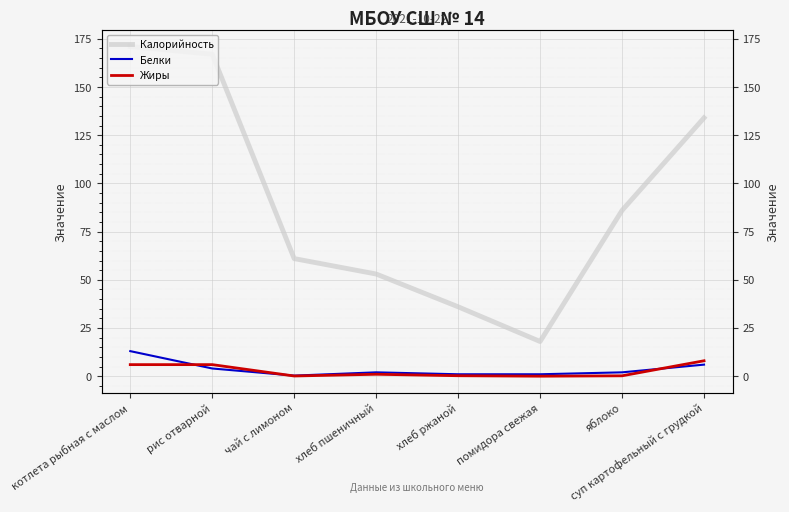

Which series changed the most between хлеб пшеничный and хлеб ржаной?

Калорийность